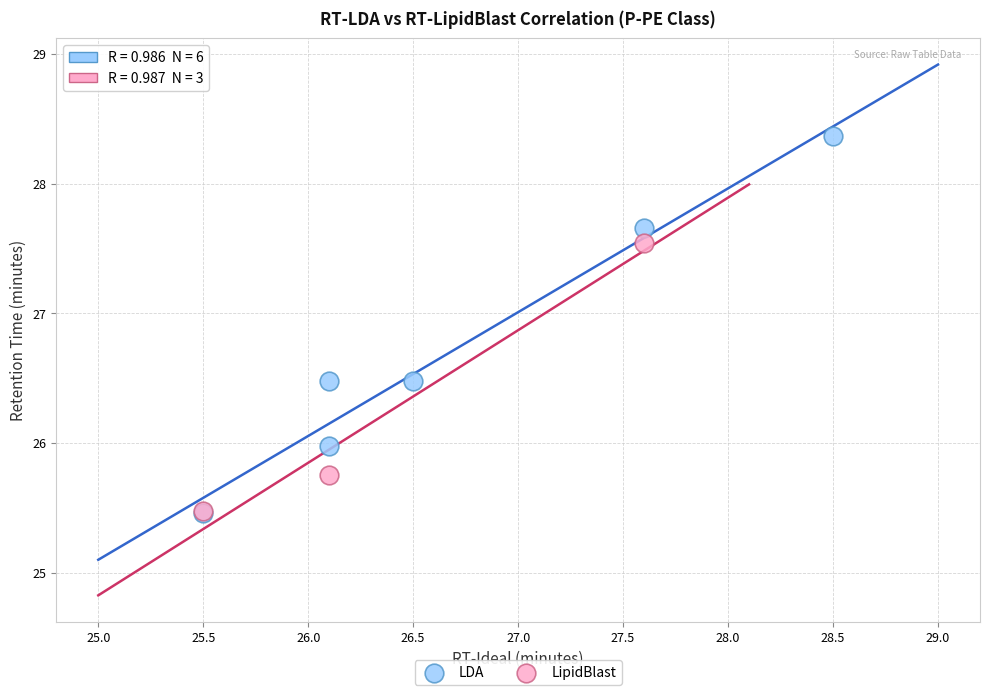

Which series has the widest spread of Y values?

LDA